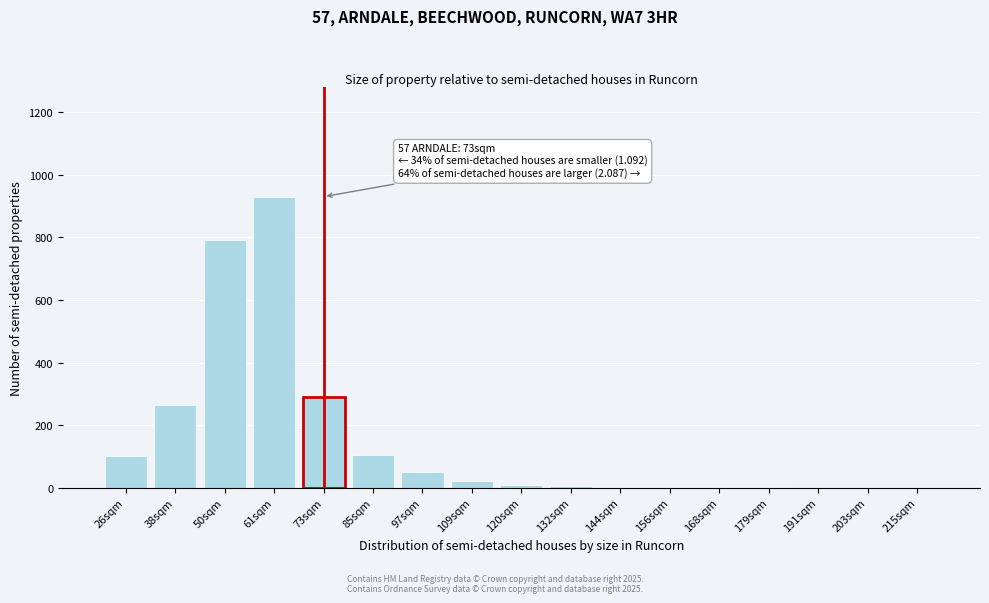

What is the greatest value displayed?

930